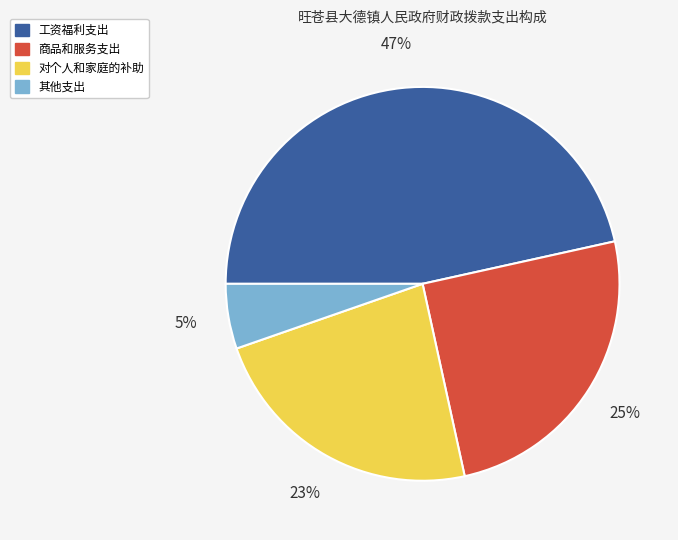

Between 商品和服务支出 and 工资福利支出, which is larger?

工资福利支出